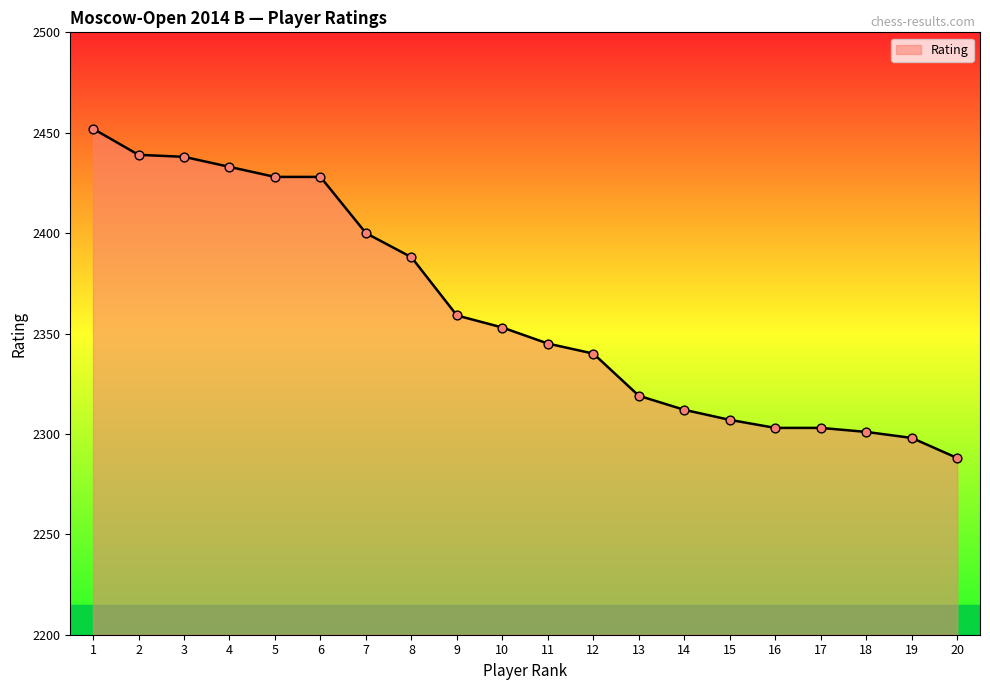

Which has a higher value, 9 or 11?

9